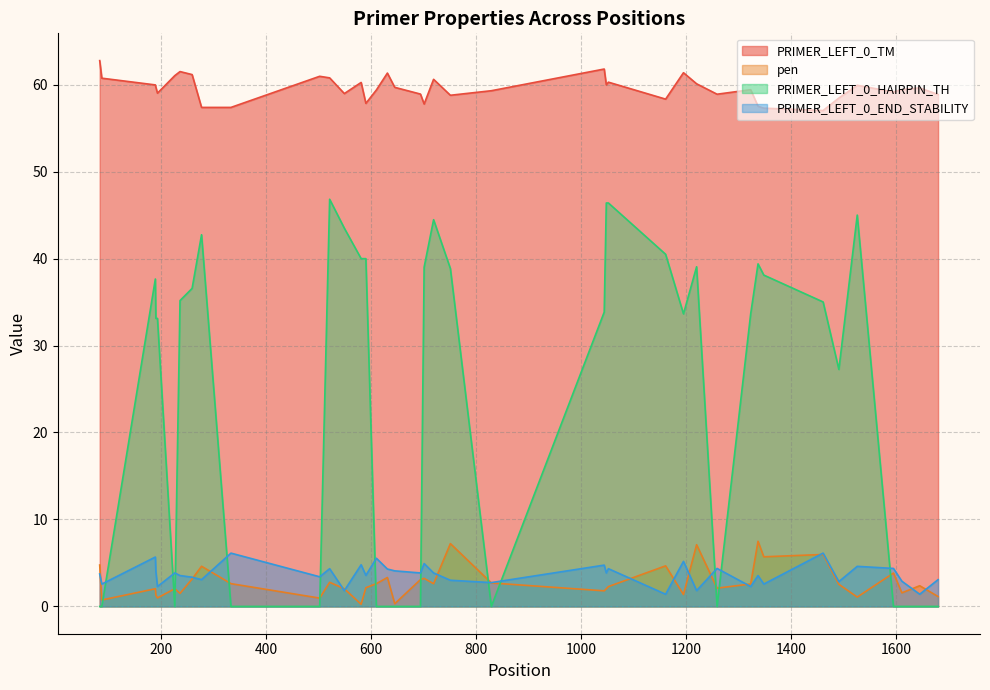

Which series has the largest total across all categories?

PRIMER_LEFT_0_TM